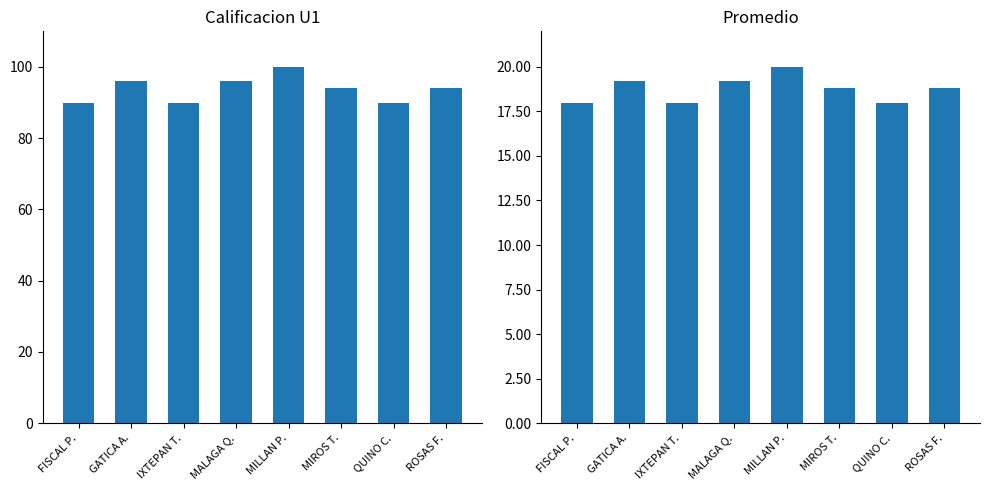

How many bars are there in total?

16